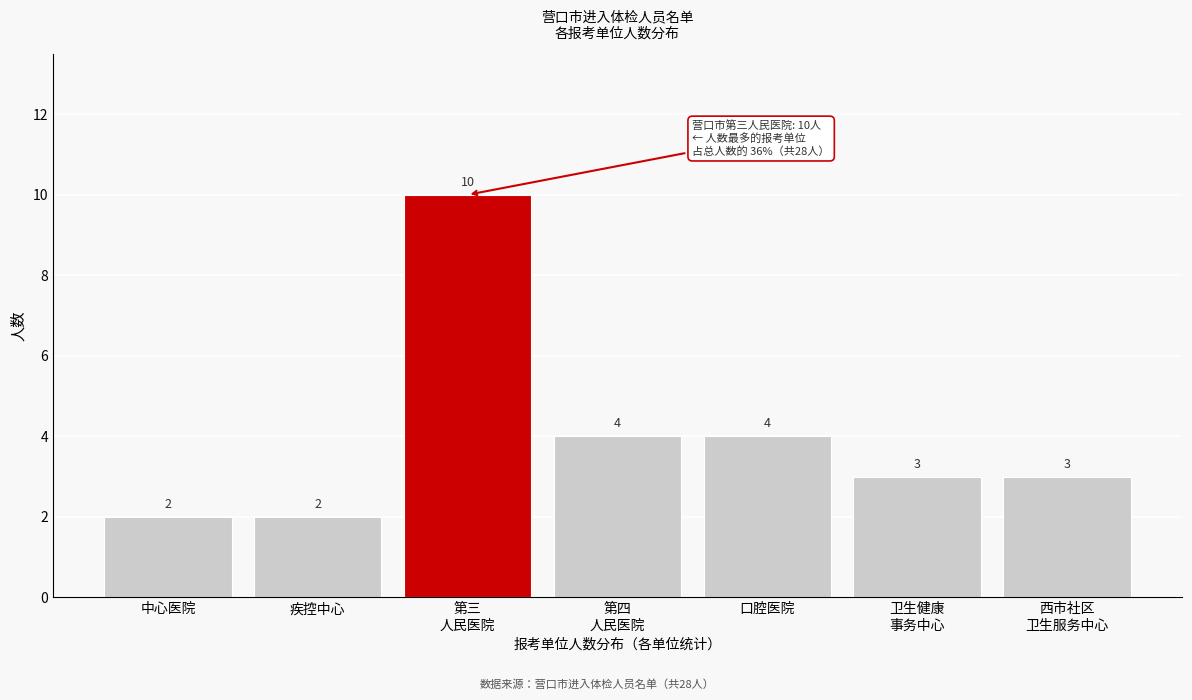

Reading left to right, transcribe all the data shown in this chart.

2	2	10	4	4	3	3